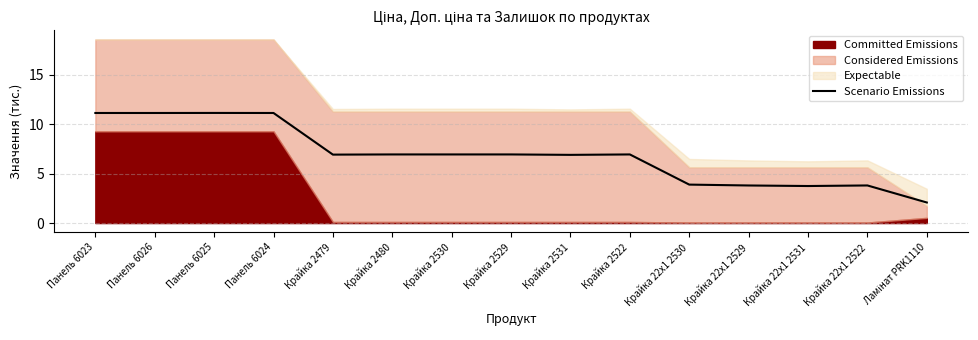

Which has a higher value, Панель 6023 or Крайка 22x1 2529?

Панель 6023